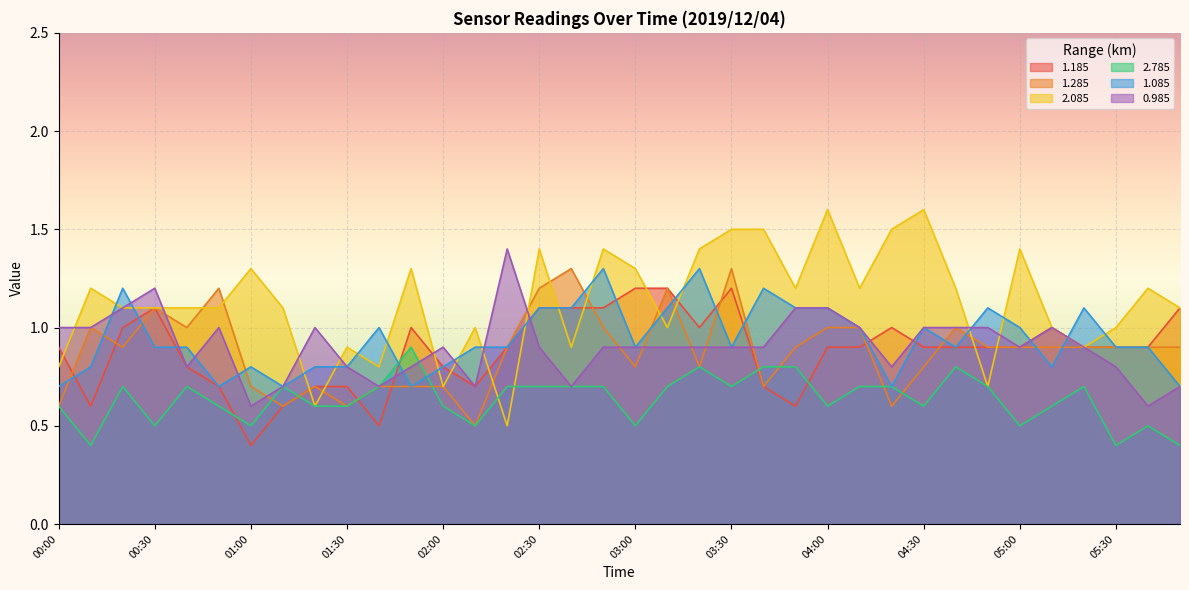

Which series has the largest total across all categories?

2.085